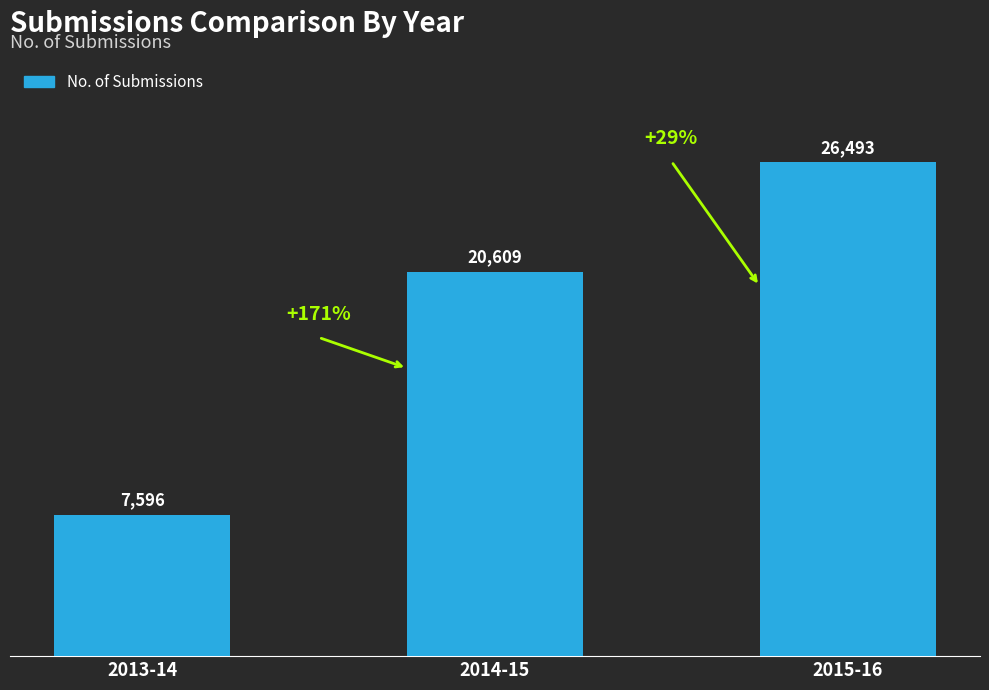

Which category has the highest value across all series?

2015-16